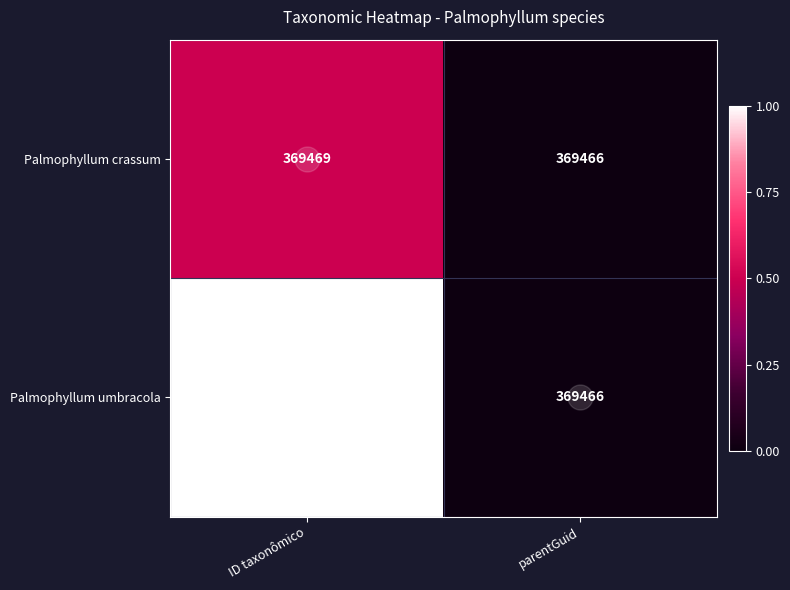

What is the difference between the highest and lowest values at ID taxonômico?

3